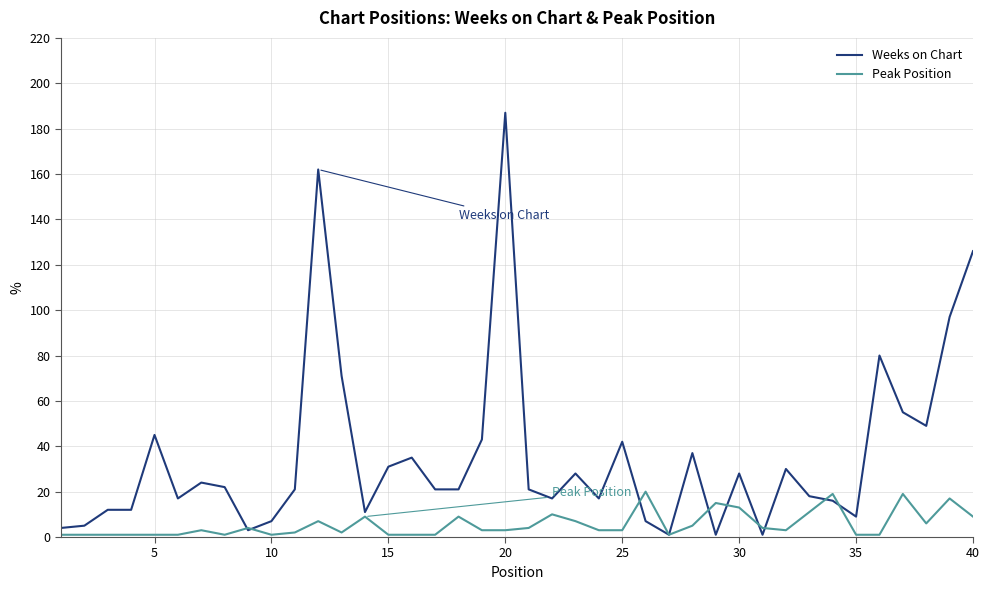

Which series has the widest spread of values?

Weeks on Chart